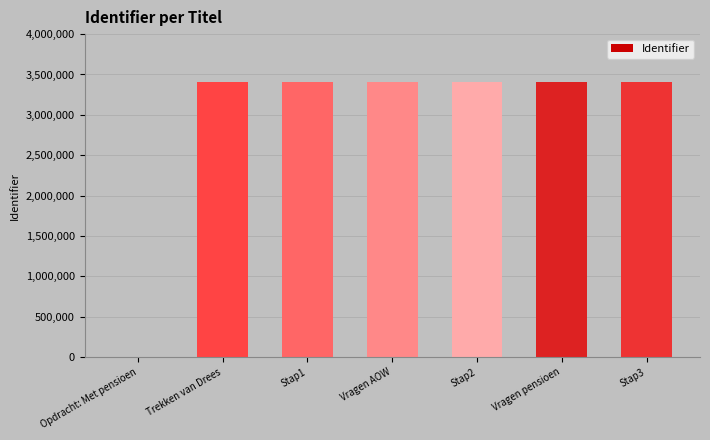

The value at Stap2 is 3405066. True or false?

True